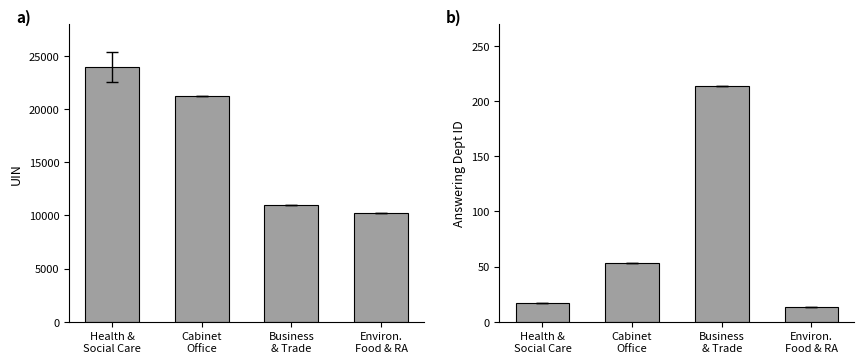

Reading left to right, list all the values displayed in this chart.

UIN: Health &
Social Care=23990.0	Cabinet
Office=21257.5	Business
& Trade=10957.0	Environ.
Food & RA=10264.0
Answering Dept ID: Health &
Social Care=17.0	Cabinet
Office=53.0	Business
& Trade=214.0	Environ.
Food & RA=13.0